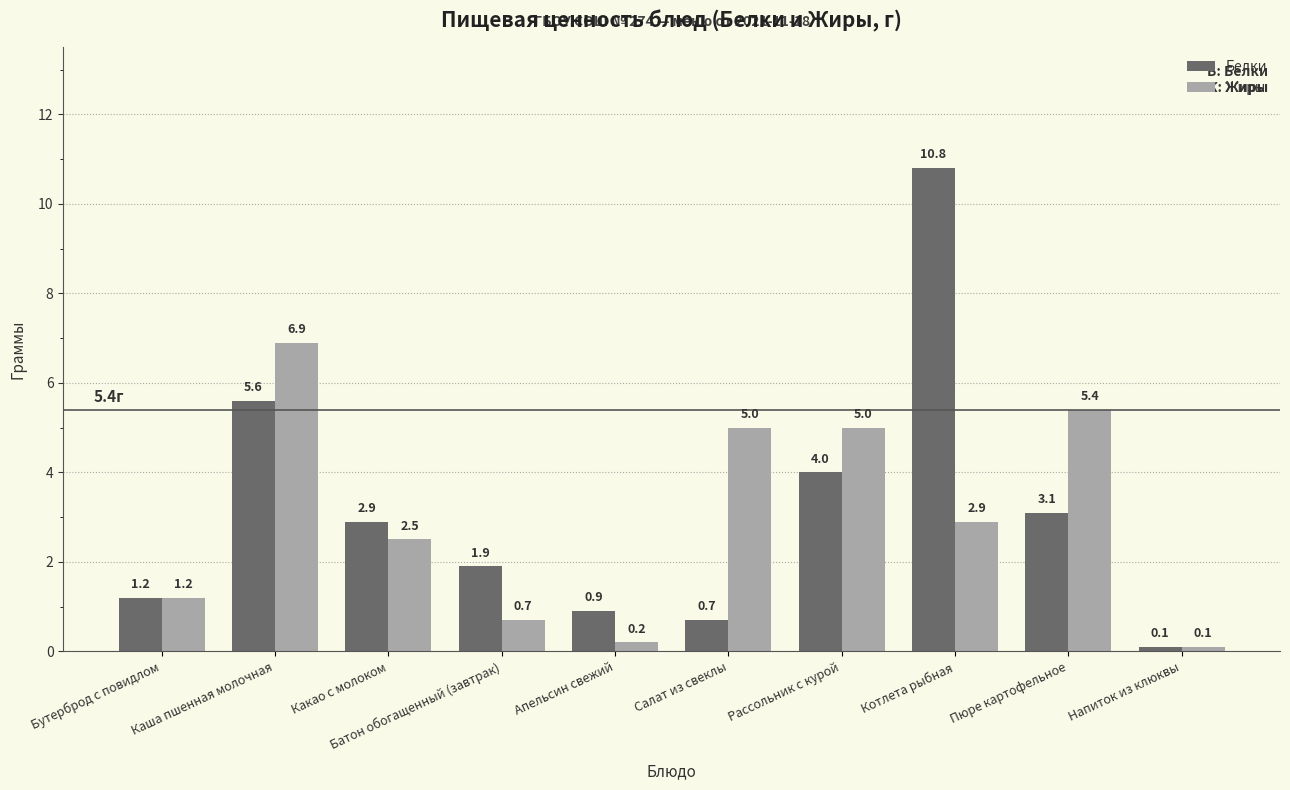

Reading right to left, what are all the values shown in this chart?

Белки: 0.1	3.1	10.8	4.0	0.7	0.9	1.9	2.9	5.6	1.2
Жиры: 0.1	5.4	2.9	5.0	5.0	0.2	0.7	2.5	6.9	1.2